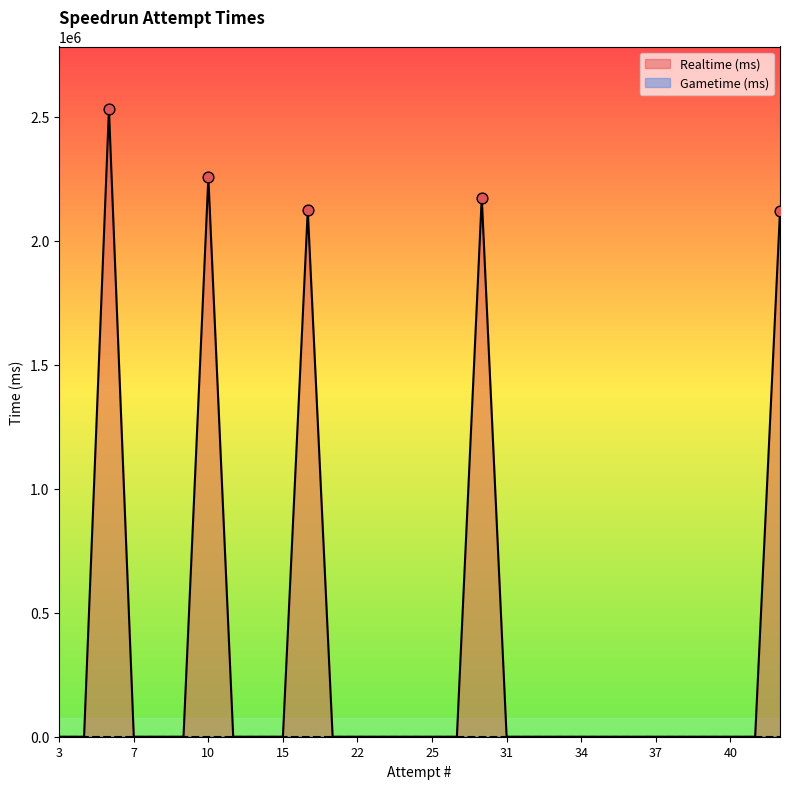

Which series reaches the minimum Y coordinate?

Realtime (ms)